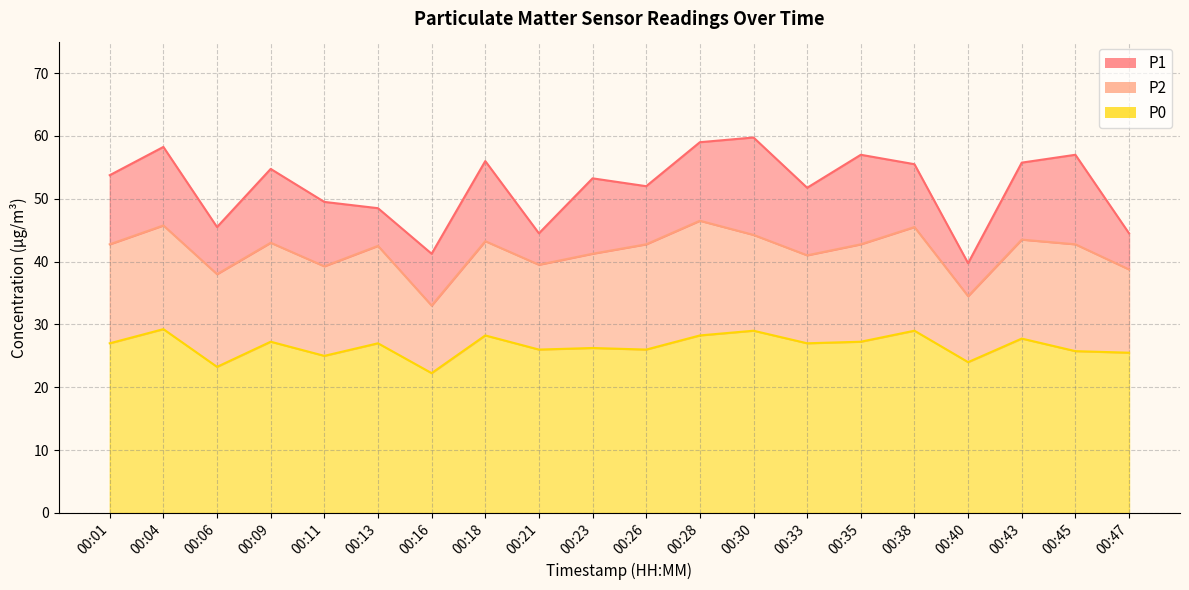

What value does the P1 series have at 00:33?

51.8